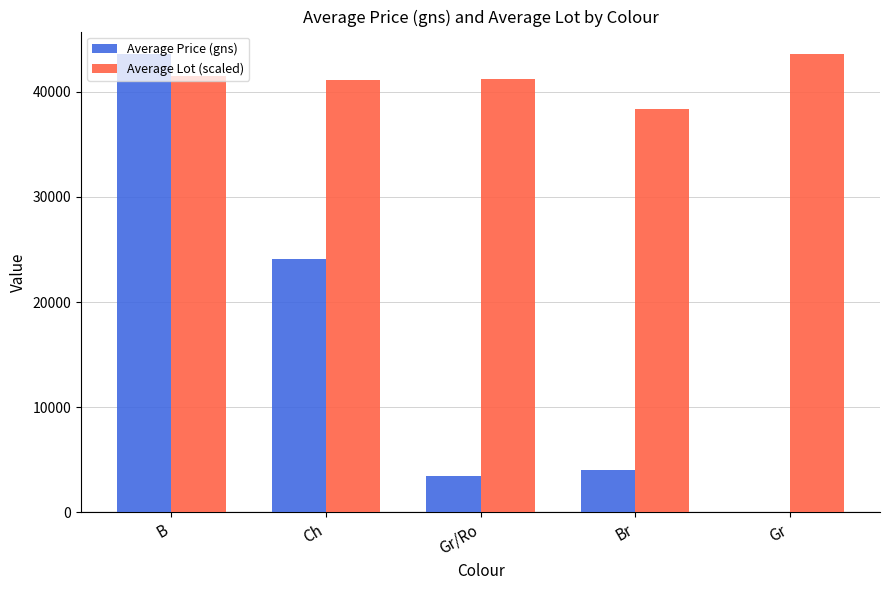

What is the maximum value shown in the chart?

43547.6